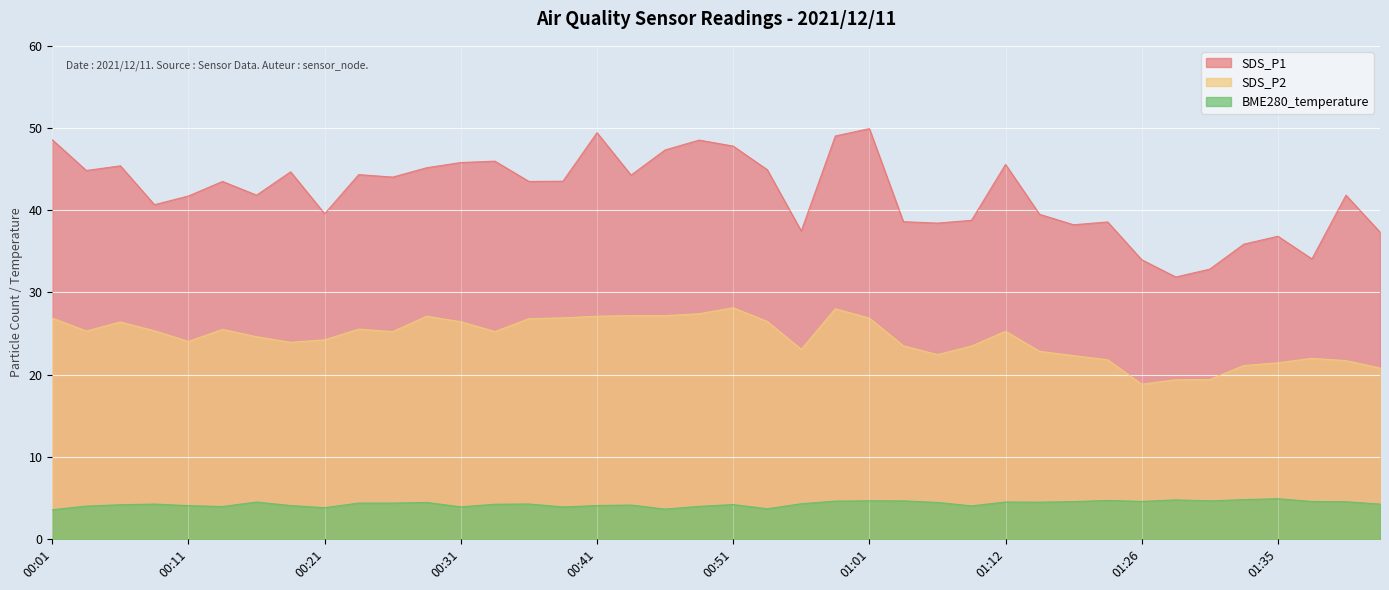

Between 00:31 and 01:40, which series saw the biggest shift?

SDS_P2